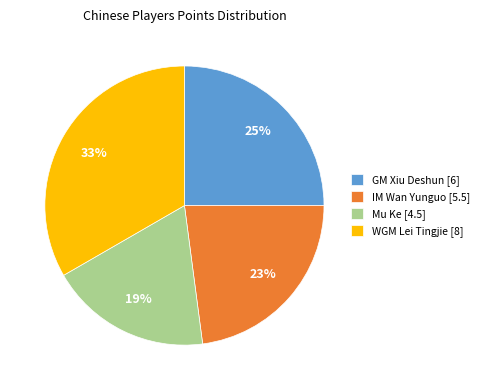

To the nearest percent, what is the difference between the GM Xiu Deshun [6] and Mu Ke [4.5] slice percentages?

6%